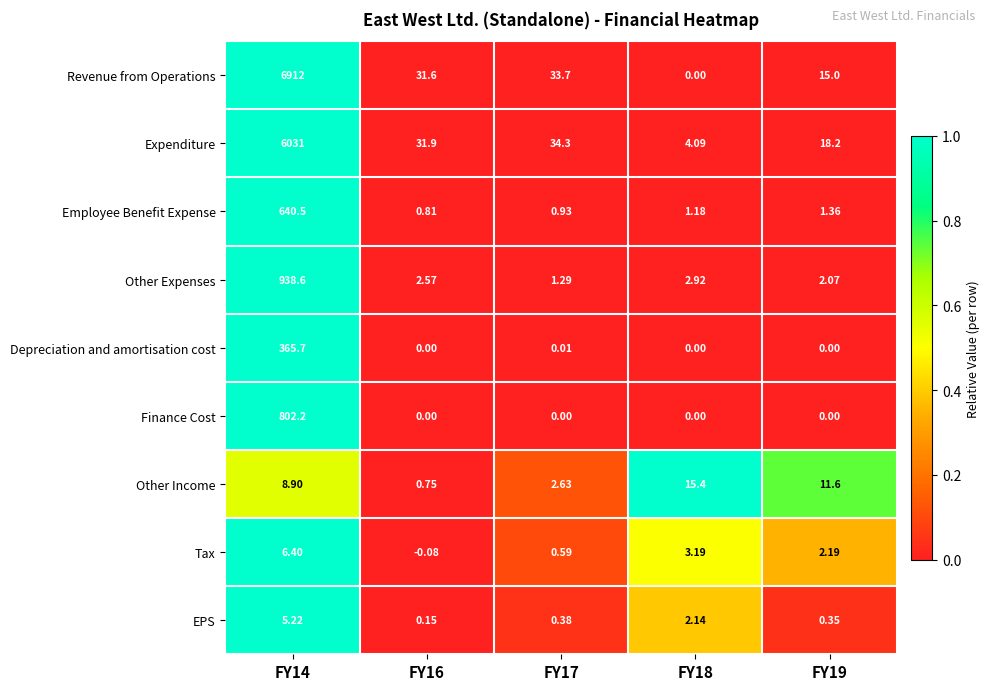

List the series in order of their peak value, highest first.

Revenue from Operations, Expenditure, Other Expenses, Finance Cost, Employee Benefit Expense, Depreciation and amortisation cost, Other Income, Tax, EPS